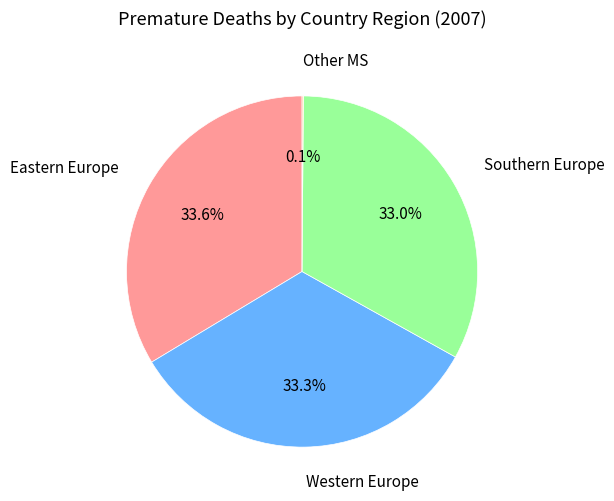

Does any single category account for the majority?

No